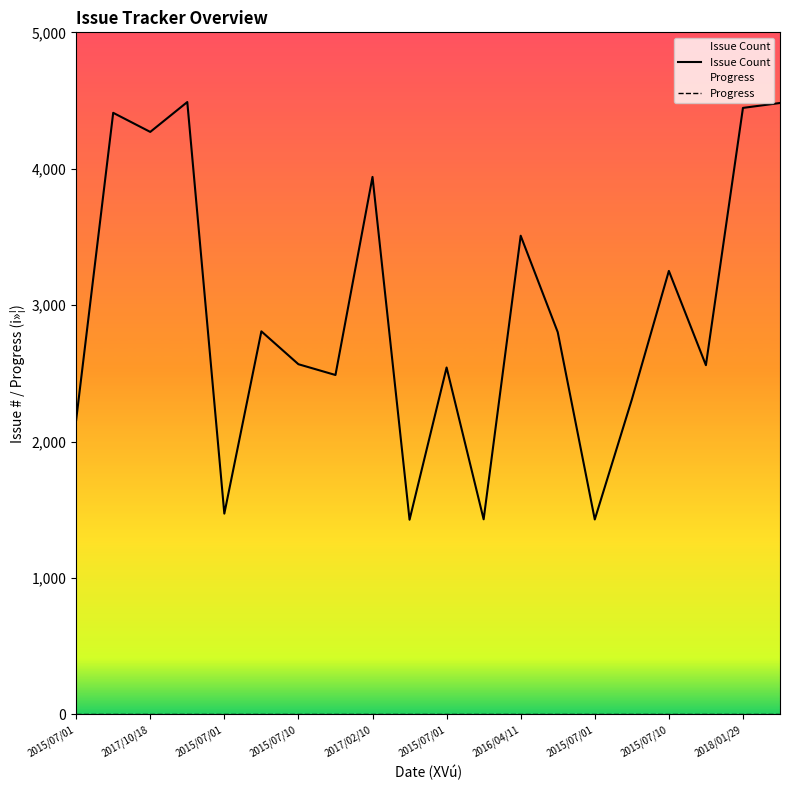

Between 14 and 19, which series saw the biggest shift?

Issue Count